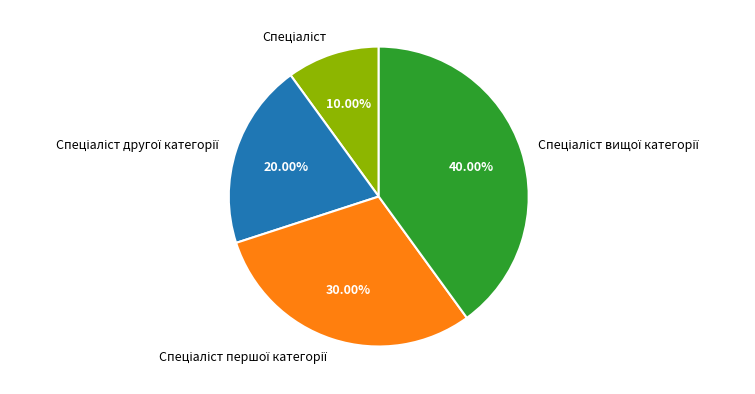

Is there any slice that represents more than half of the pie?

No